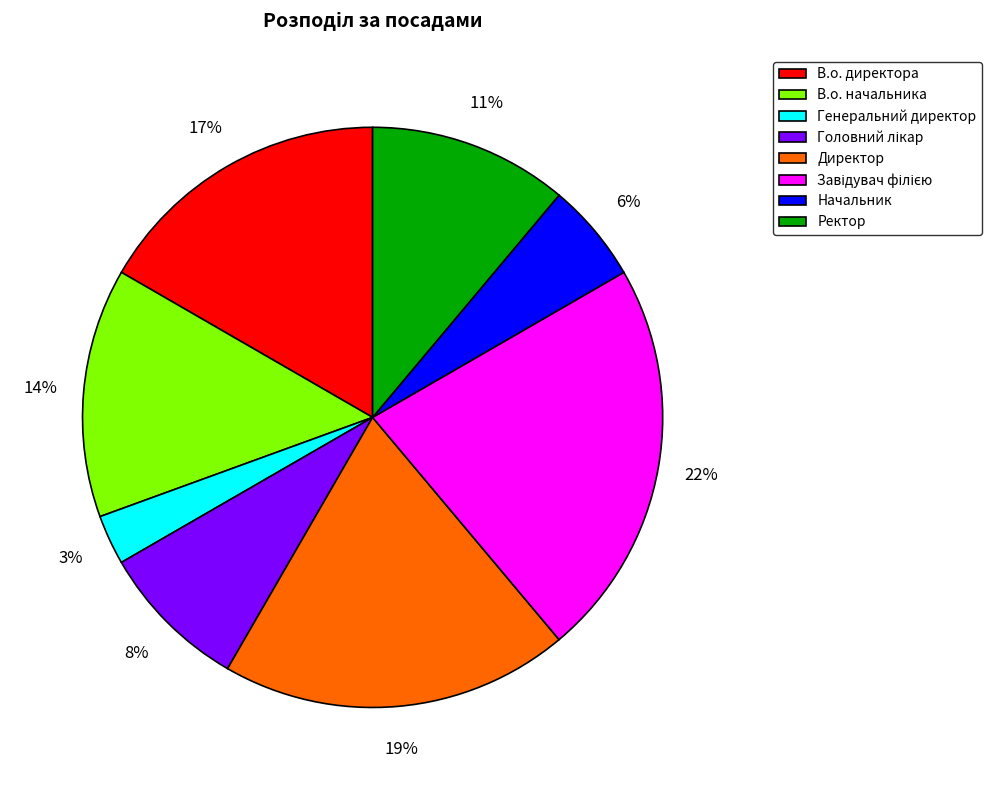

True or false: Начальник accounts for 6% of the total.

True